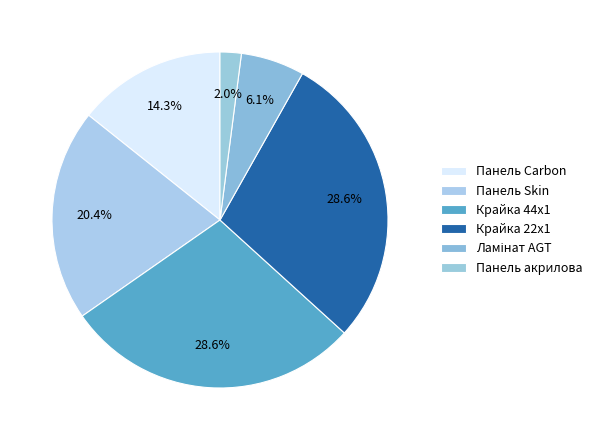

Combined, what portion of the pie is Панель акрилова and Ламінат AGT?

8.2%